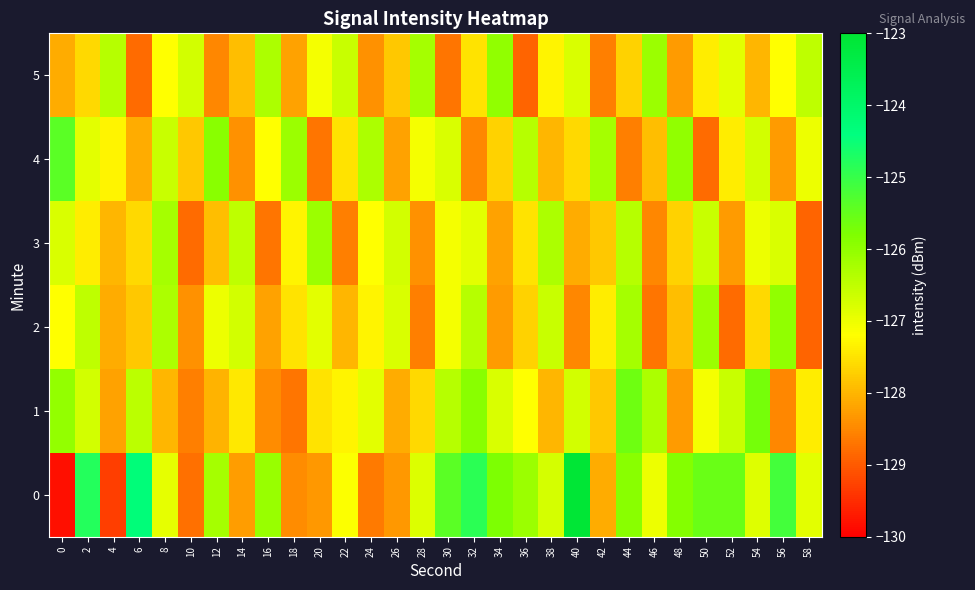

Reading right to left, what are all the values shown in this chart?

0: 58=-126.9	56=-125.1	54=-126.8	52=-125.6	50=-125.6	48=-125.9	46=-127.0	44=-125.9	42=-128.1	40=-123.1	38=-126.7	36=-126.1	34=-125.8	32=-124.9	30=-125.4	28=-126.8	26=-128.3	24=-128.6	22=-127.2	20=-128.3	18=-128.5	16=-126.1	14=-128.3	12=-126.2	10=-128.8	8=-126.9	6=-124.3	4=-129.3	2=-124.8	0=-129.8
1: 58=-127.4	56=-128.5	54=-125.7	52=-126.6	50=-127.1	48=-128.3	46=-126.3	44=-125.6	42=-127.8	40=-126.7	38=-128.0	36=-127.2	34=-126.8	32=-125.9	30=-126.4	28=-127.6	26=-128.1	24=-126.9	22=-127.3	20=-127.5	18=-128.7	16=-128.5	14=-127.4	12=-128.0	10=-128.6	8=-128.0	6=-126.5	4=-128.2	2=-126.7	0=-126.0
2: 58=-128.9	56=-126.0	54=-127.6	52=-128.8	50=-126.1	48=-127.9	46=-128.7	44=-126.2	42=-127.4	40=-128.5	38=-126.6	36=-127.7	34=-128.3	32=-126.4	30=-127.1	28=-128.6	26=-126.8	24=-127.3	22=-128.0	20=-126.9	18=-127.5	16=-128.2	14=-126.7	12=-127.0	10=-128.4	8=-126.3	6=-127.8	4=-128.1	2=-126.5	0=-127.2
3: 58=-128.9	56=-126.8	54=-127.0	52=-128.3	50=-126.6	48=-127.7	46=-128.5	44=-126.4	42=-127.8	40=-128.1	38=-126.3	36=-127.5	34=-128.2	32=-126.9	30=-127.1	28=-128.4	26=-126.7	24=-127.2	22=-128.6	20=-126.1	18=-127.3	16=-128.7	14=-126.5	12=-127.9	10=-128.8	8=-126.2	6=-127.6	4=-128.0	2=-127.4	0=-126.8
4: 58=-127.0	56=-128.3	54=-126.7	52=-127.4	50=-128.8	48=-126.0	46=-127.9	44=-128.6	42=-126.2	40=-127.6	38=-128.0	36=-126.4	34=-127.7	32=-128.5	30=-126.8	28=-127.1	26=-128.2	24=-126.3	22=-127.5	20=-128.7	18=-126.1	16=-127.2	14=-128.4	12=-125.9	10=-127.8	8=-126.6	6=-128.1	4=-127.3	2=-126.9	0=-125.4
5: 58=-126.5	56=-127.2	54=-128.0	52=-126.9	50=-127.4	48=-128.3	46=-126.1	44=-127.7	42=-128.6	40=-126.8	38=-127.3	36=-128.9	34=-126.0	32=-127.5	30=-128.7	28=-126.2	26=-127.8	24=-128.4	22=-126.6	20=-127.1	18=-128.2	16=-126.3	14=-127.9	12=-128.5	10=-126.7	8=-127.2	6=-128.8	4=-126.4	2=-127.6	0=-128.1